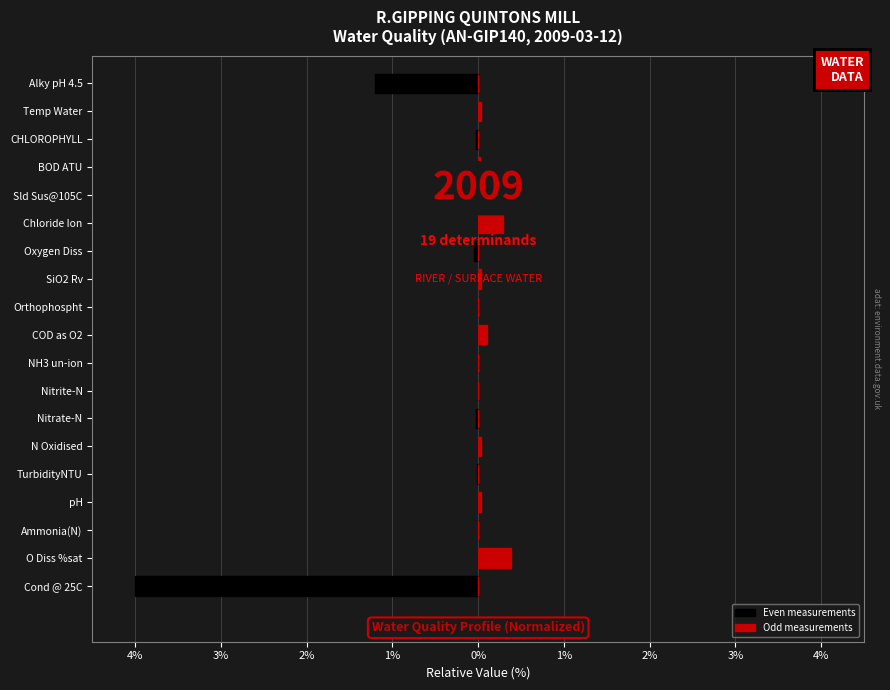

At Orthophospht, list the series in order from largest to smallest.

Odd measurements, Even measurements